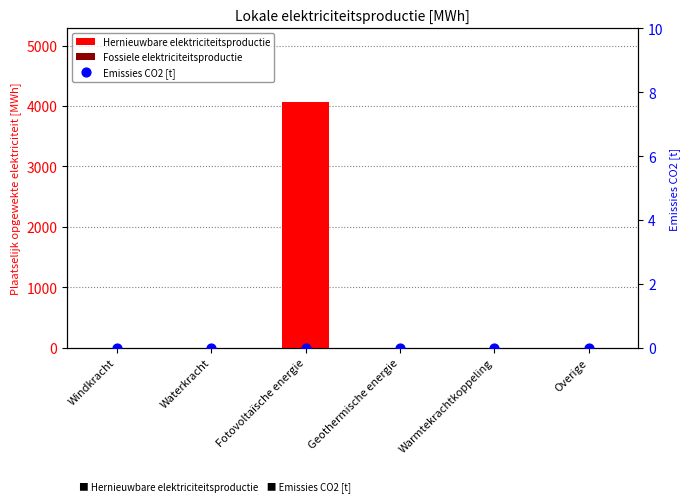

Which series contains the highest Y value?

Hernieuwbare elektriciteitsproductie